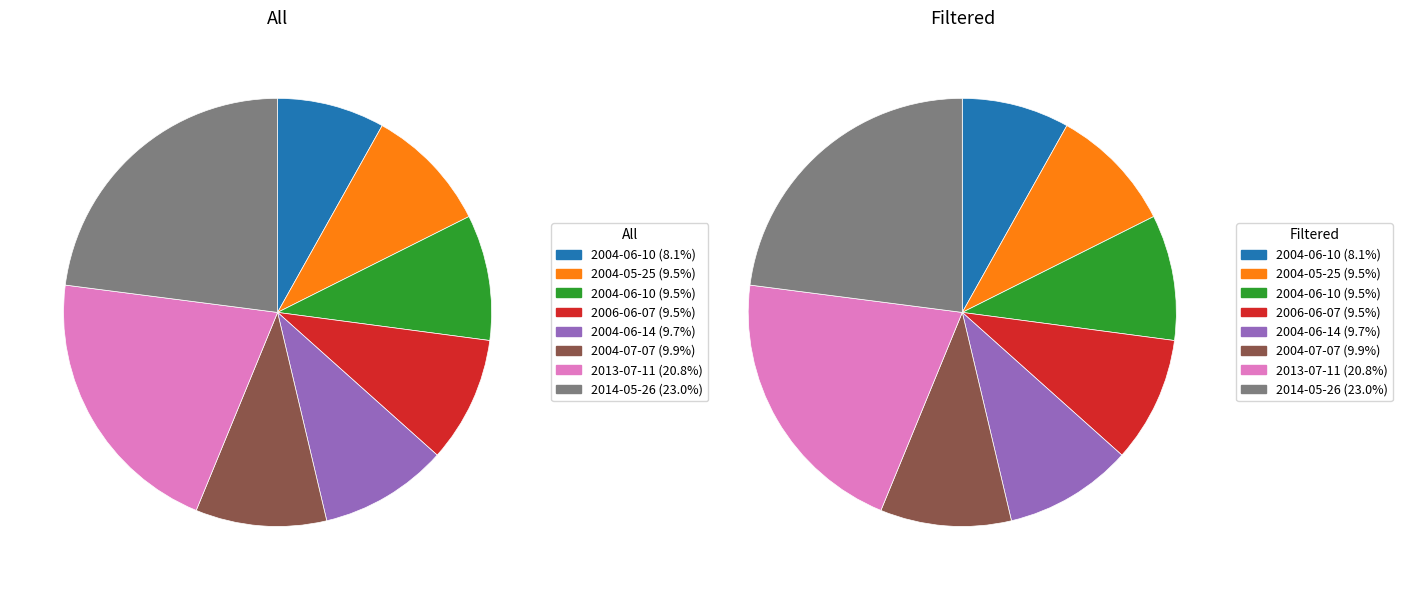

Combined, do 2004-07-07 and 2014-05-26 account for over 50%?

No